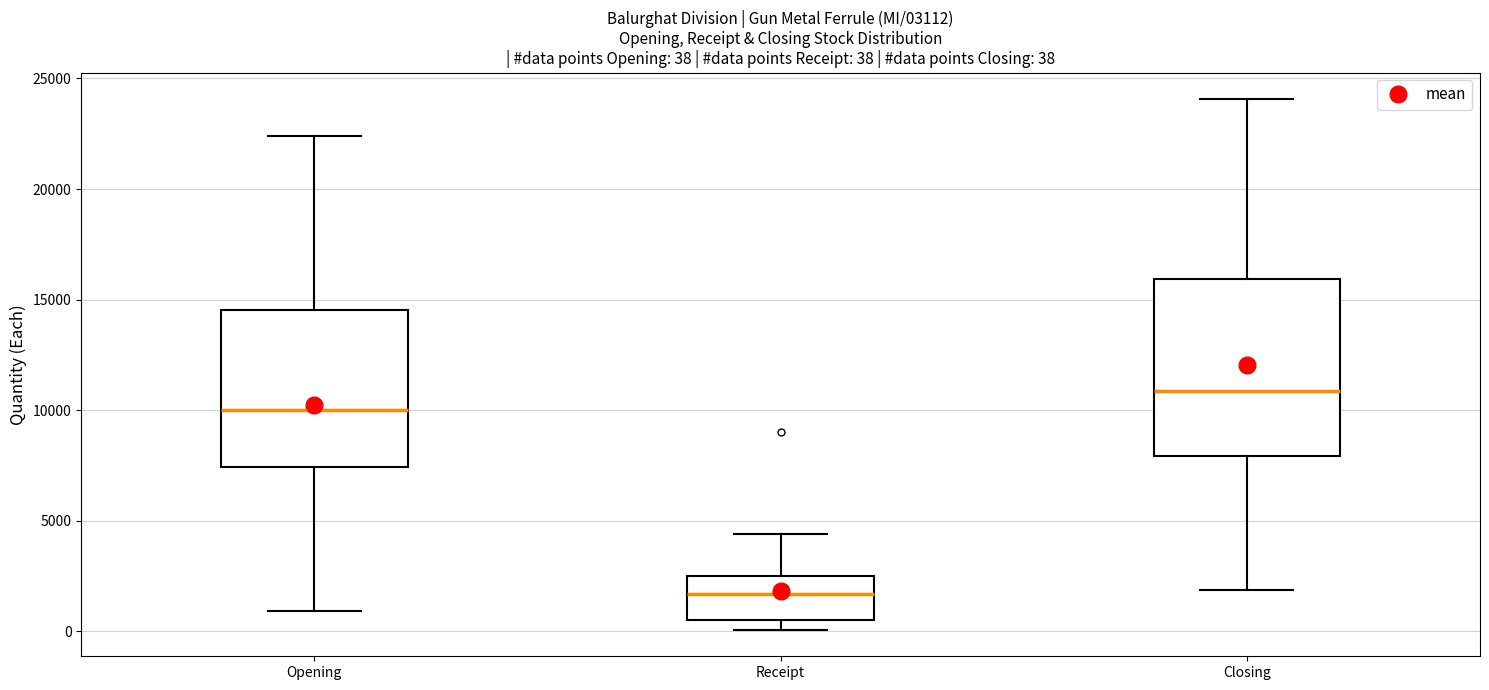

Which box has the highest median line?

Closing